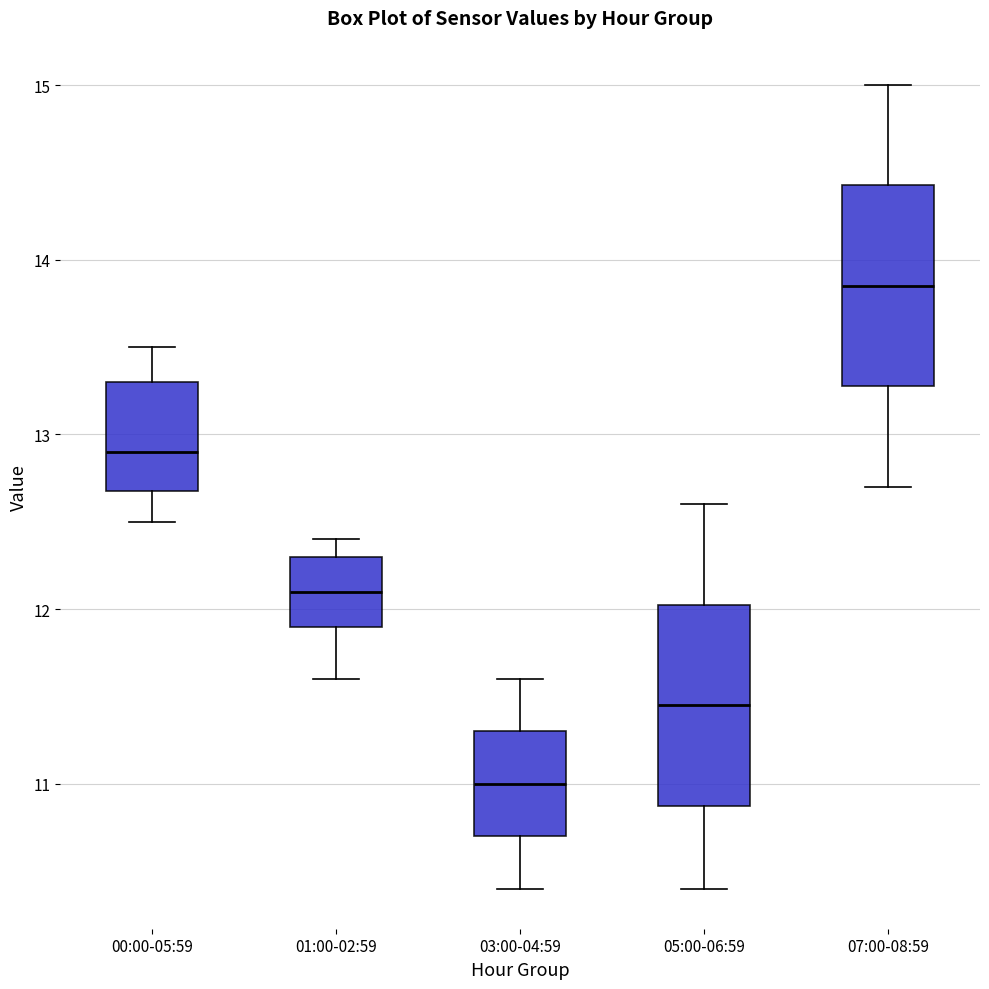

Which box's median line is the lowest?

03:00-04:59